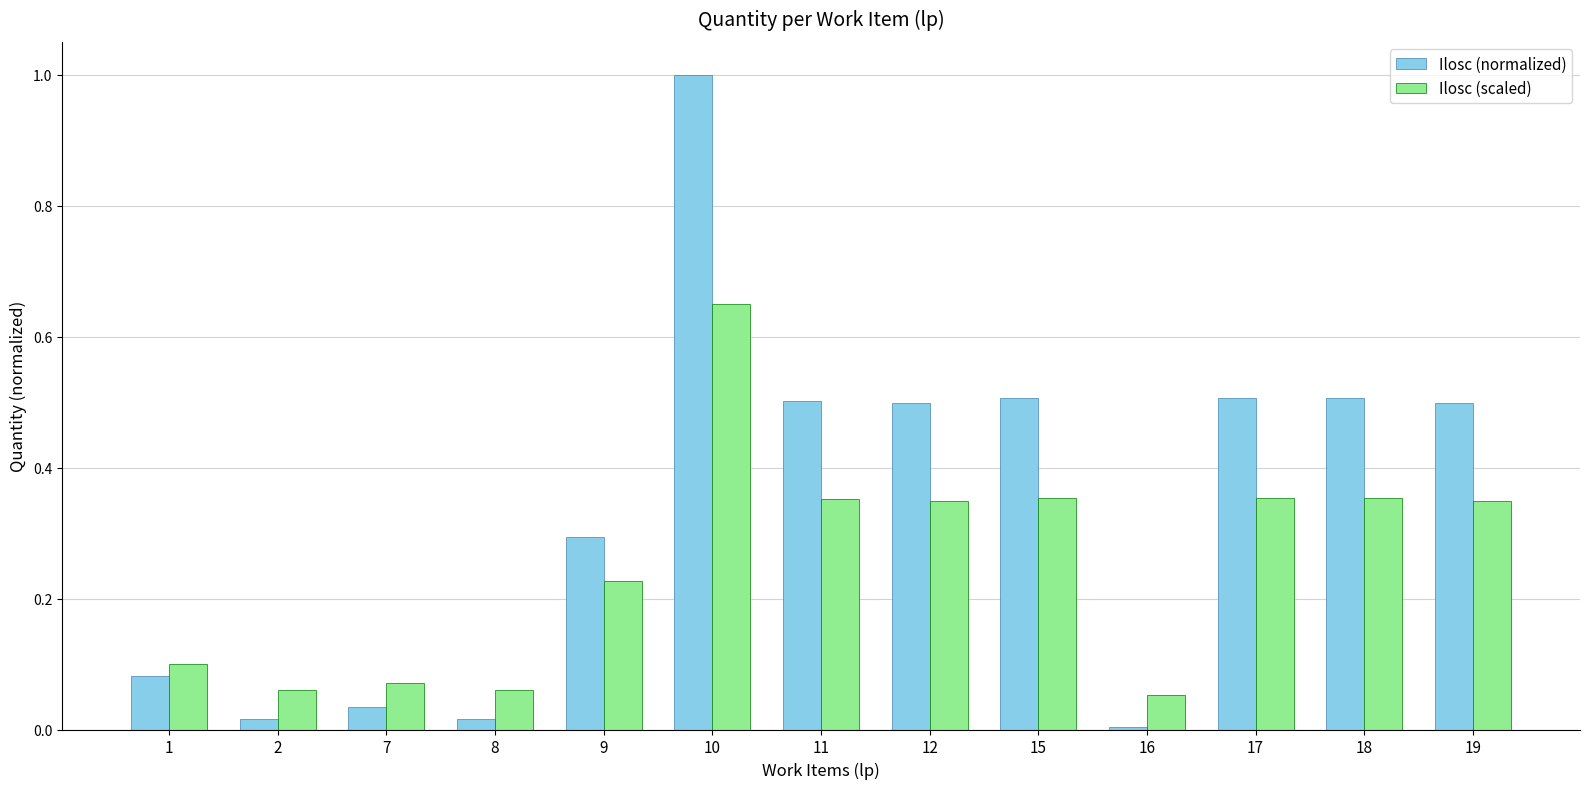

At which category is the sum across all series the highest?

10